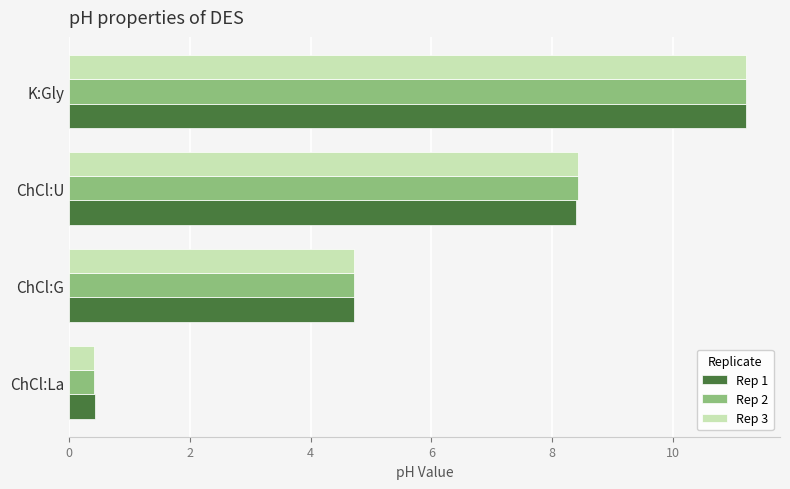

Is the value of Rep 1 at ChCl:La greater than the value of Rep 2 at K:Gly?

No